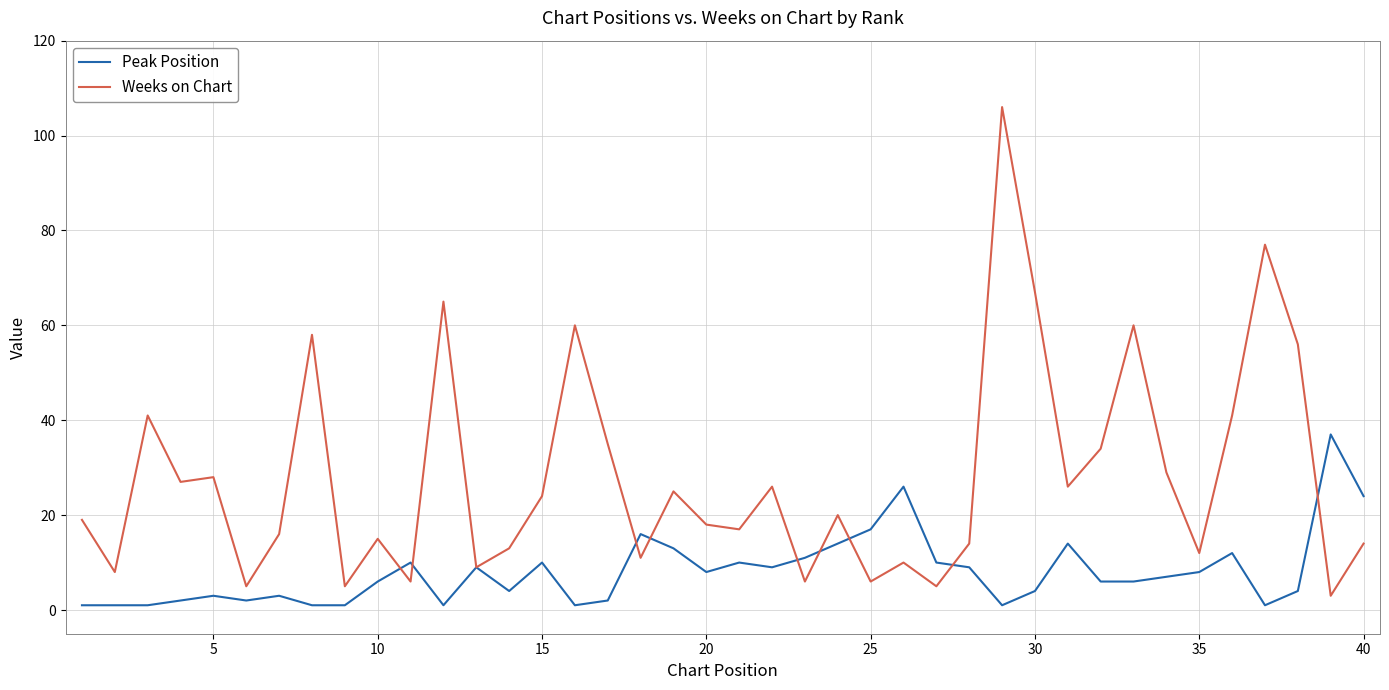

What is the average value of the Weeks on Chart series?

28